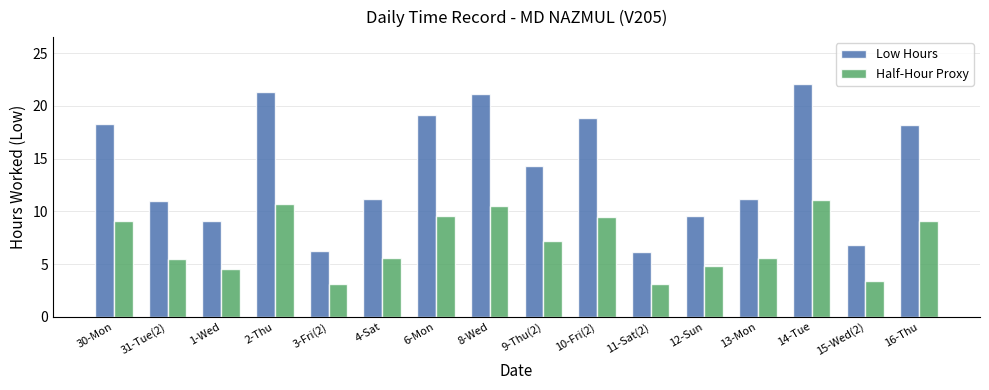

Rank the series by their average value, from highest to lowest.

Low Hours, Half-Hour Proxy